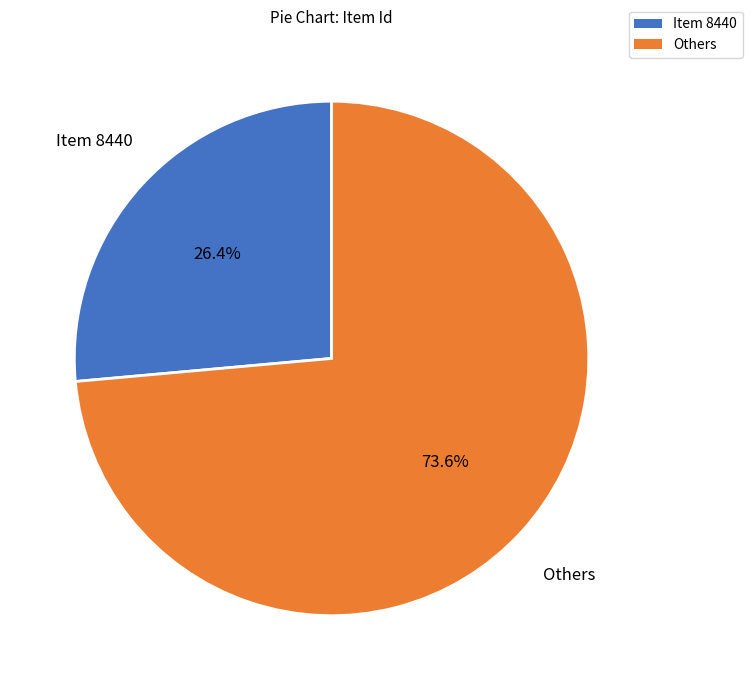

What is the total percentage of Item 8440 and Others?

100.0%